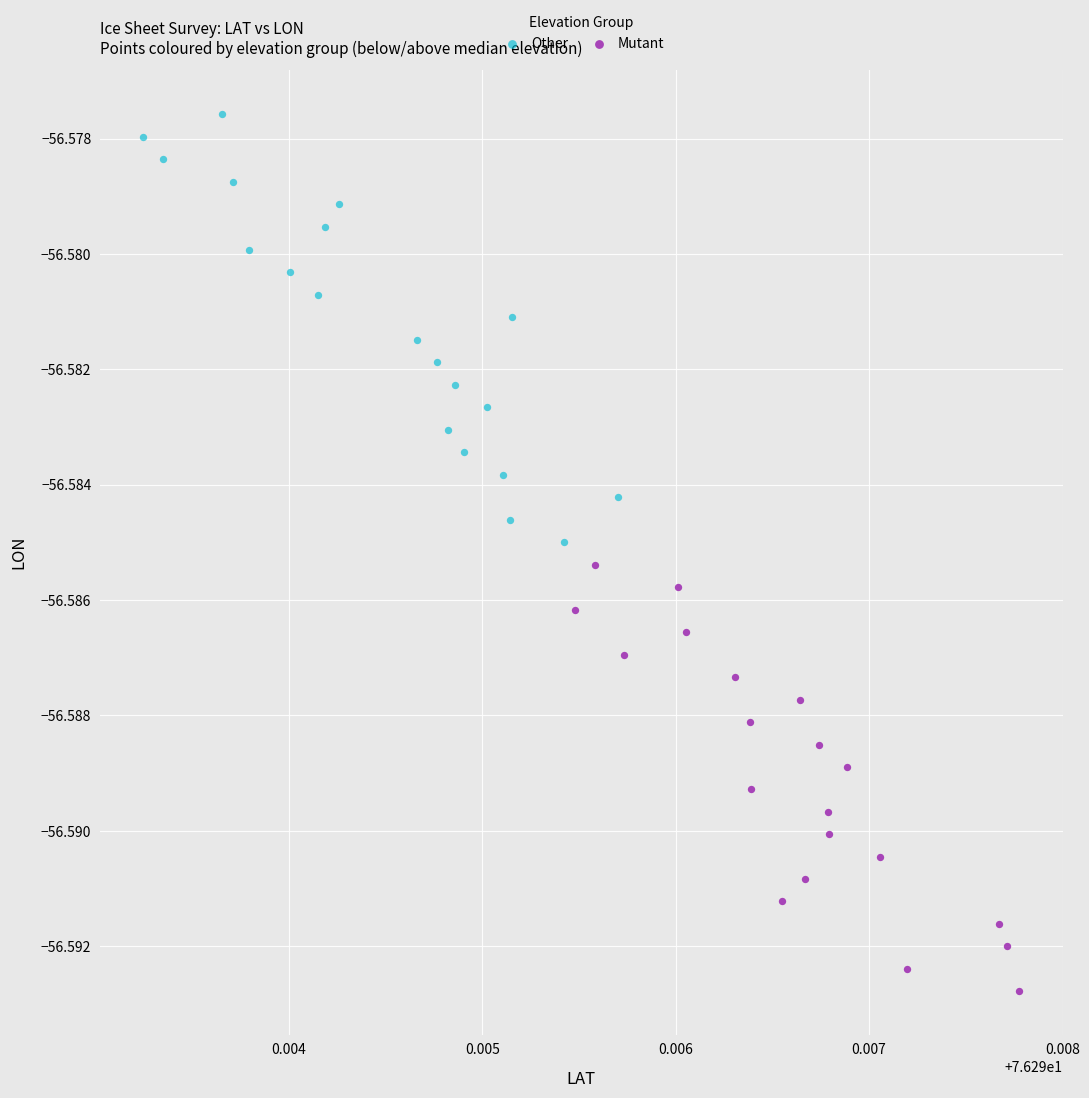

Which series reaches the maximum Y coordinate?

Other